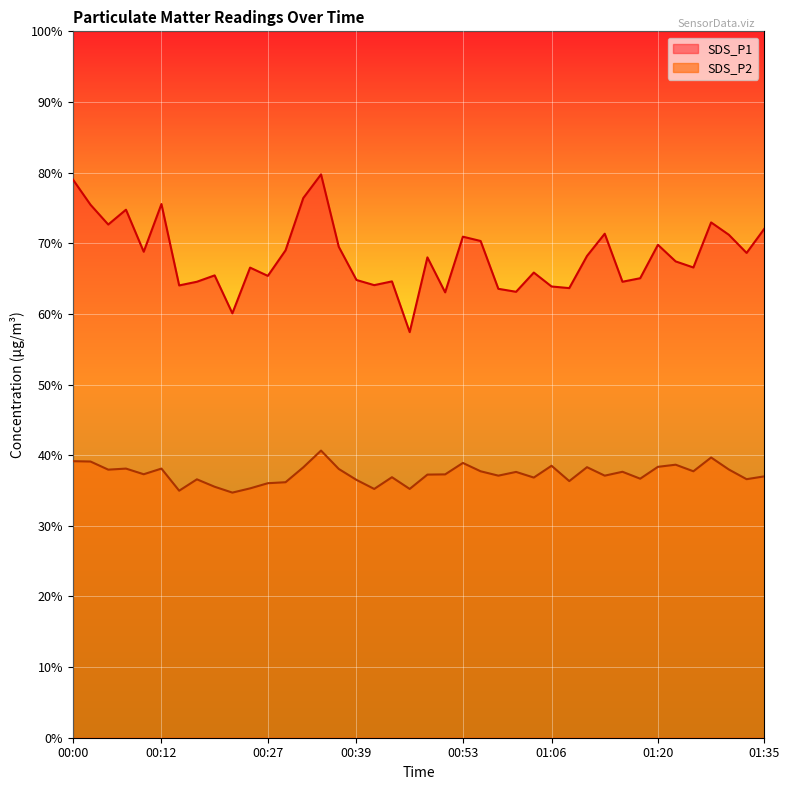

What is the label of the 30th point from the right?

00:24